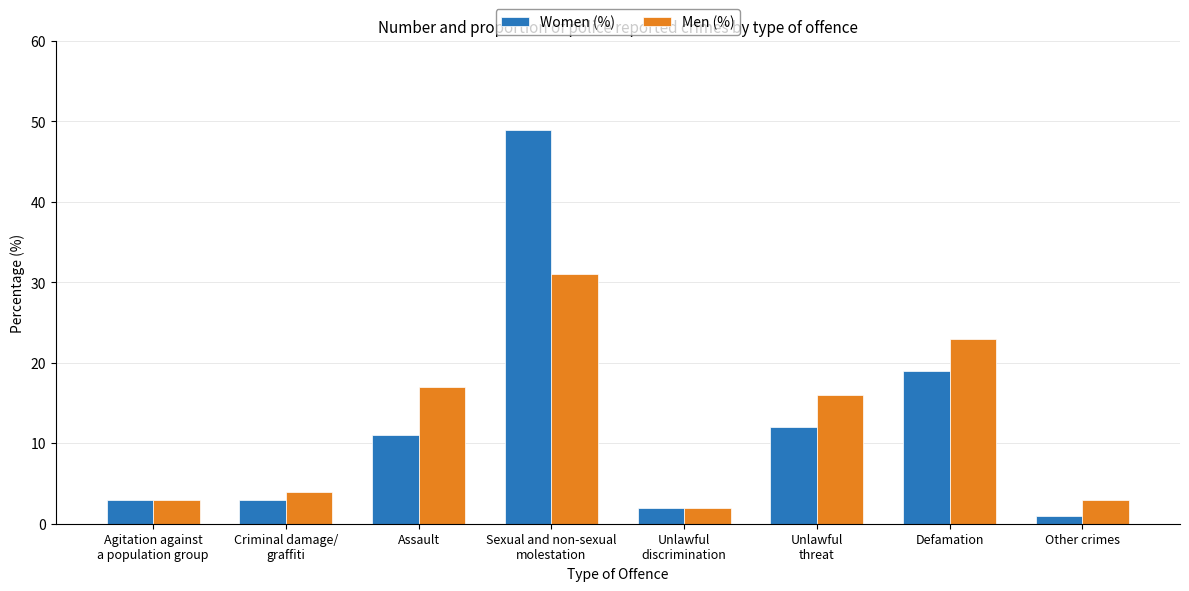

List the series in order of their peak value, highest first.

Women (%), Men (%)